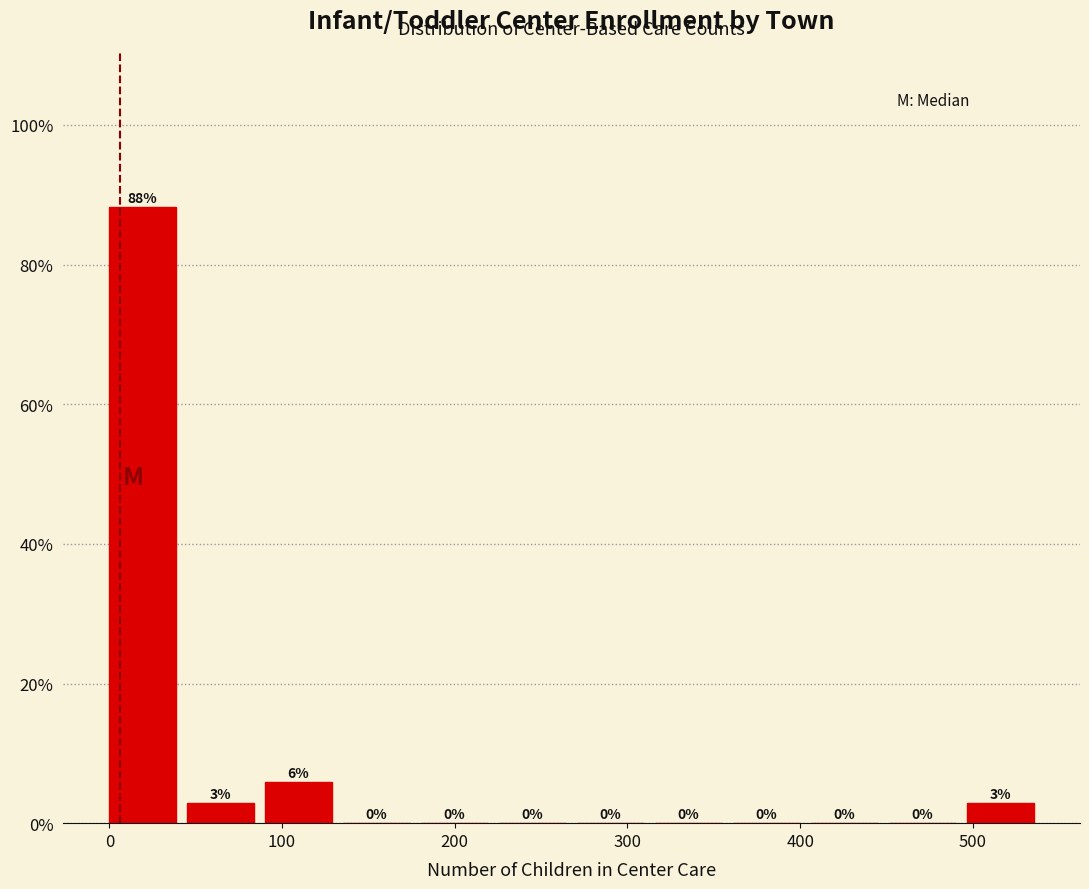

Which range on the x-axis has the tallest bar?

0 to 50